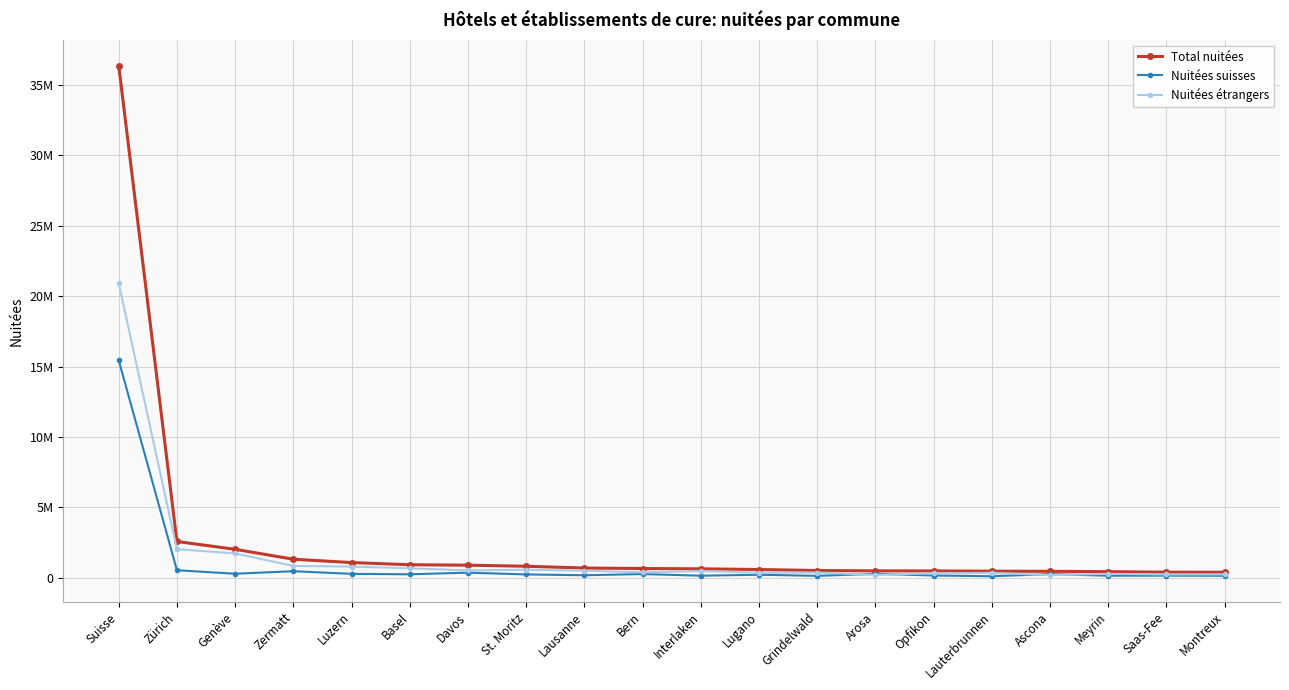

What is the label of the 17th point from the right?

Zermatt